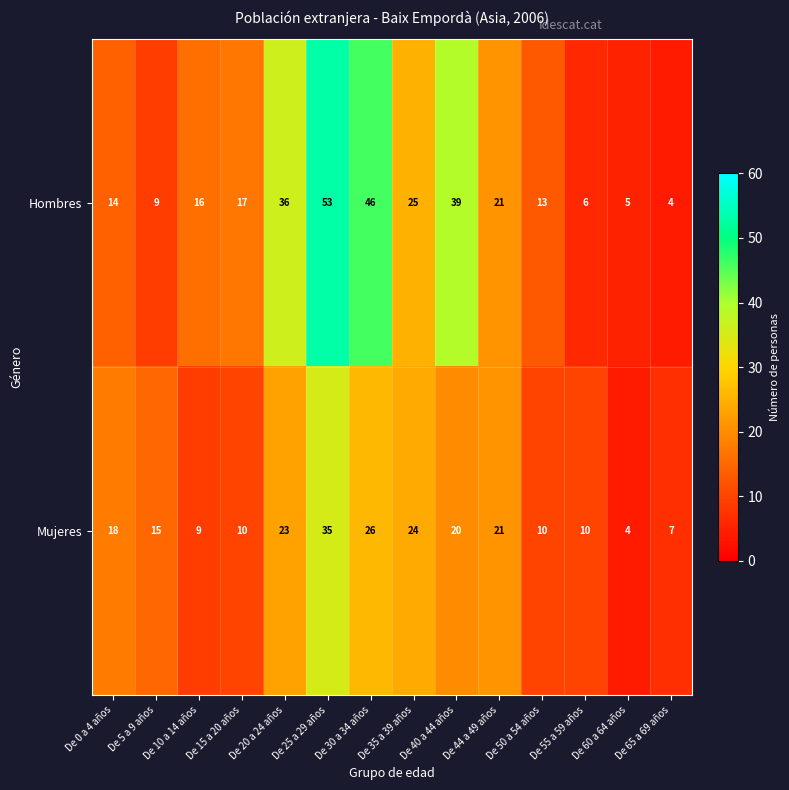

Read the Hombres value at De 30 a 34 años, to the nearest 5.

45